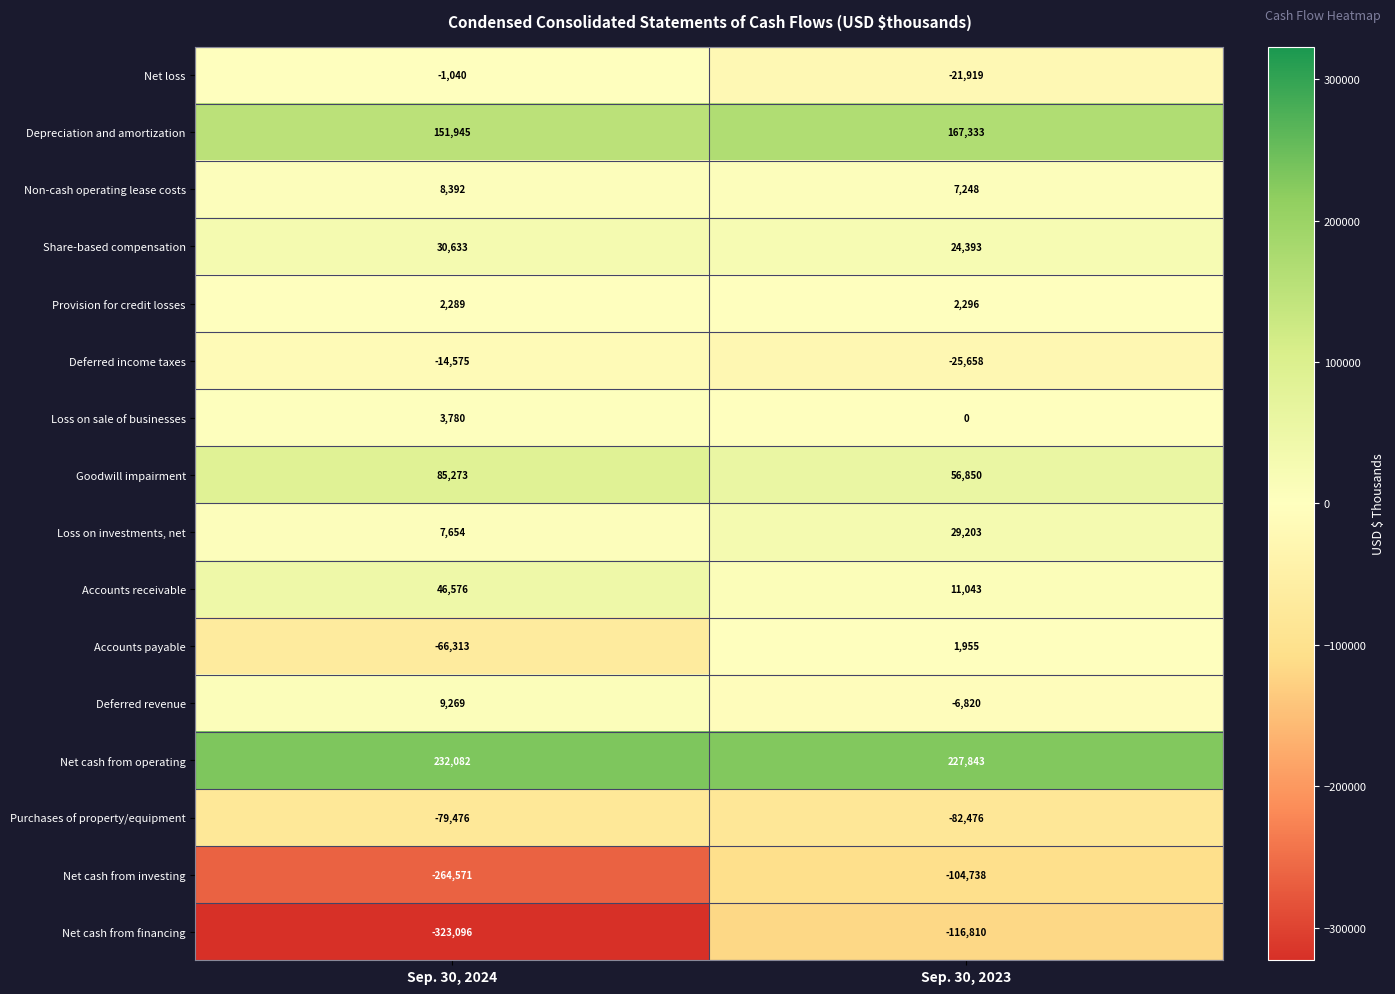

What is the average value of the Net cash from financing series?

-219953